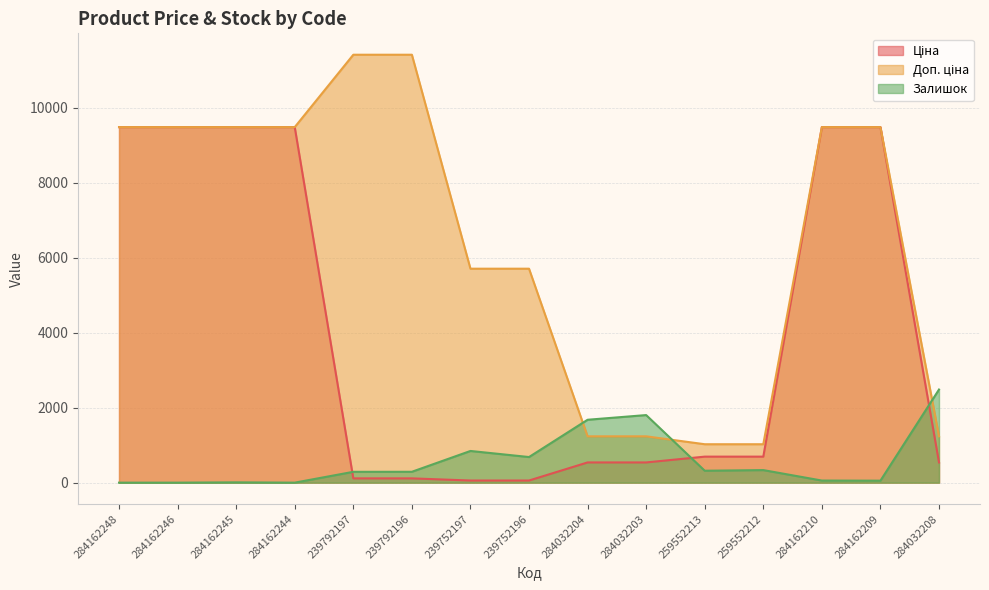

How many times do Доп. ціна and Залишок cross each other?

3